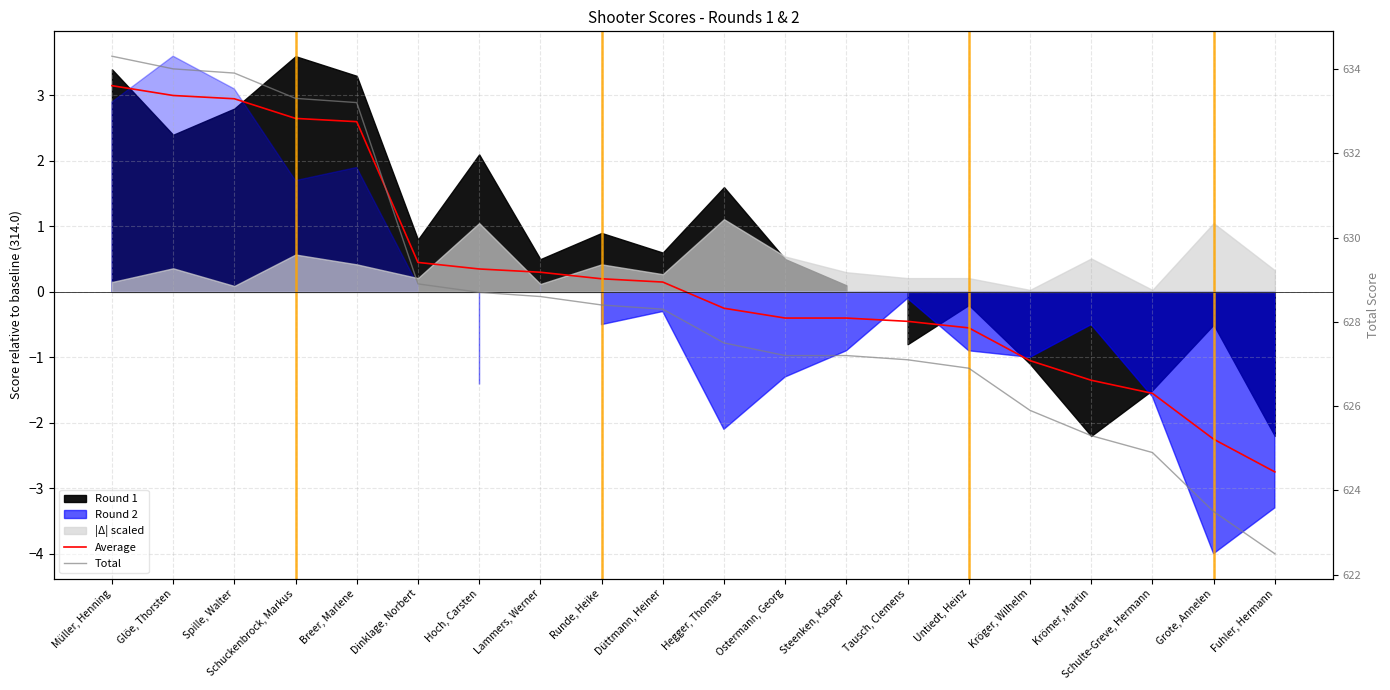

Rank the series at Runde, Heike from lowest to highest value.

Average, Total